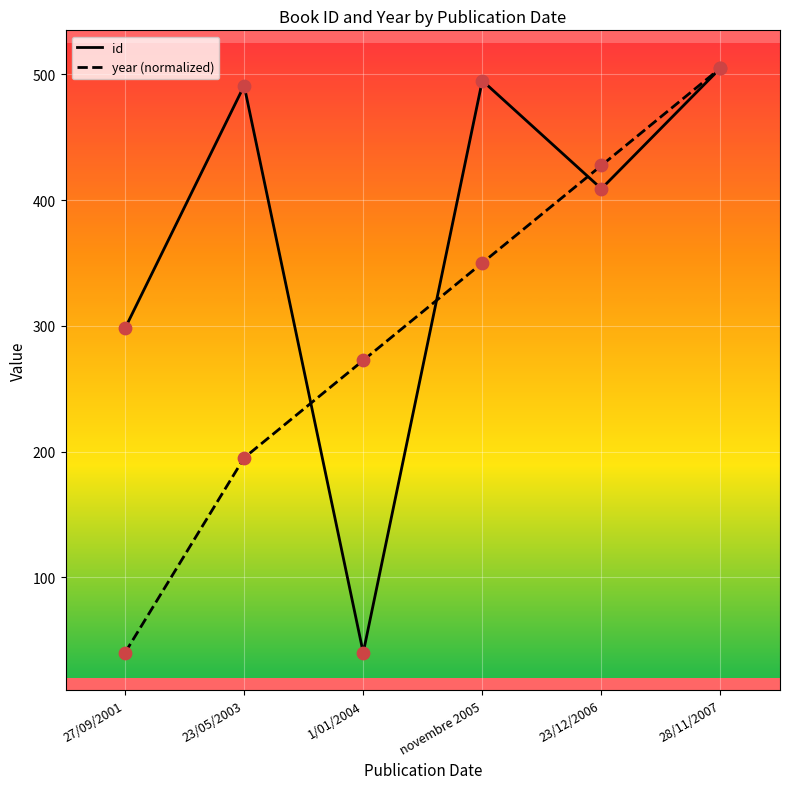

What is the spread (max minus min) of values at 23/12/2006?

18.5